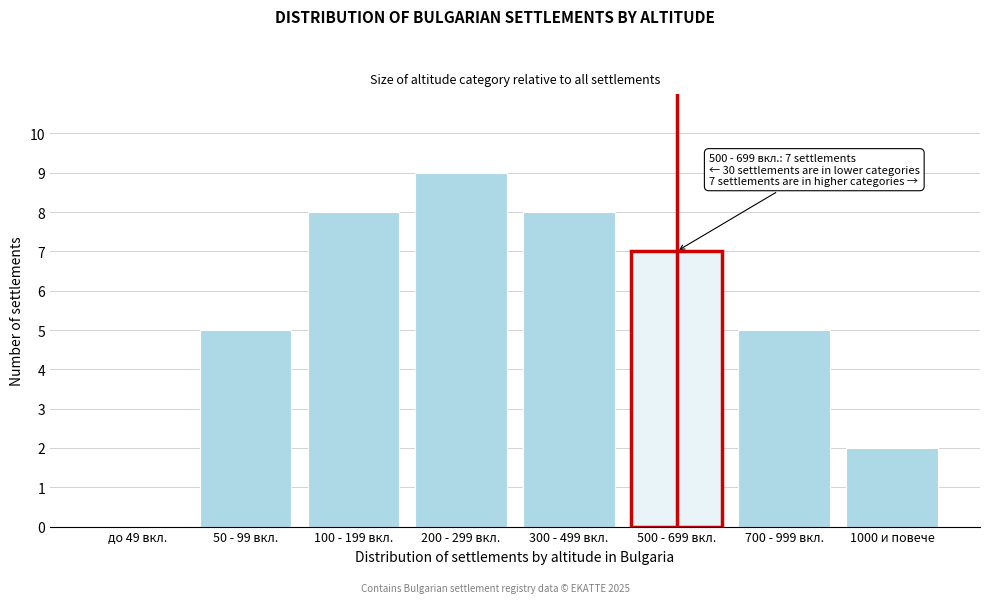

Reading left to right, what are all the values shown in this chart?

до 49 вкл.=0	50 - 99 вкл.=5	100 - 199 вкл.=8	200 - 299 вкл.=9	300 - 499 вкл.=8	500 - 699 вкл.=7	700 - 999 вкл.=5	1000 и повече=2